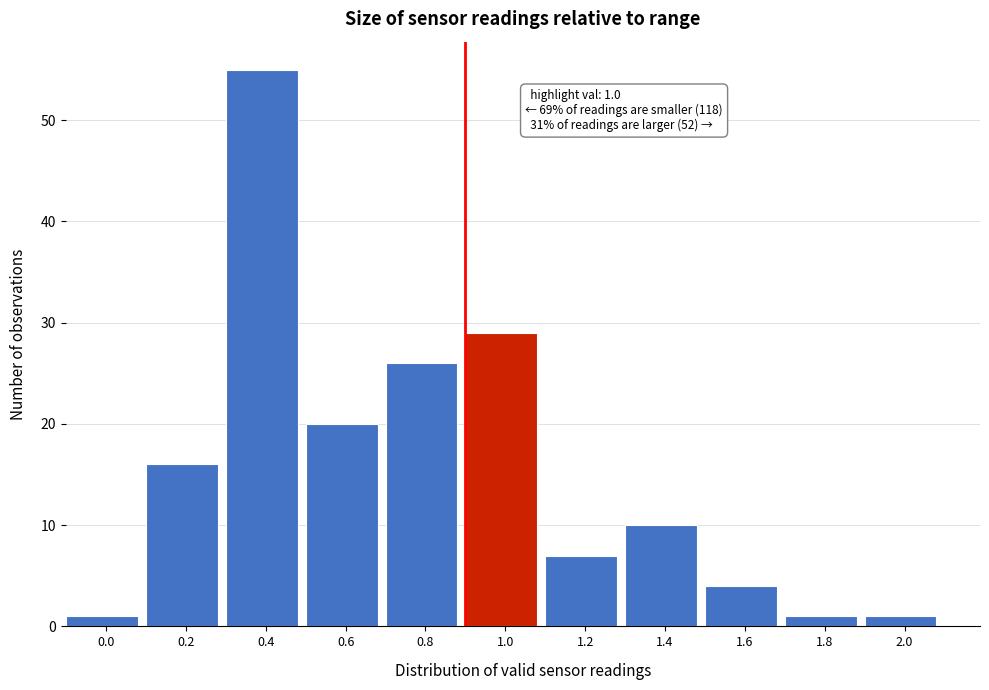

Reading left to right, extract all data points from this chart.

1	16	55	20	26	29	7	10	4	1	1